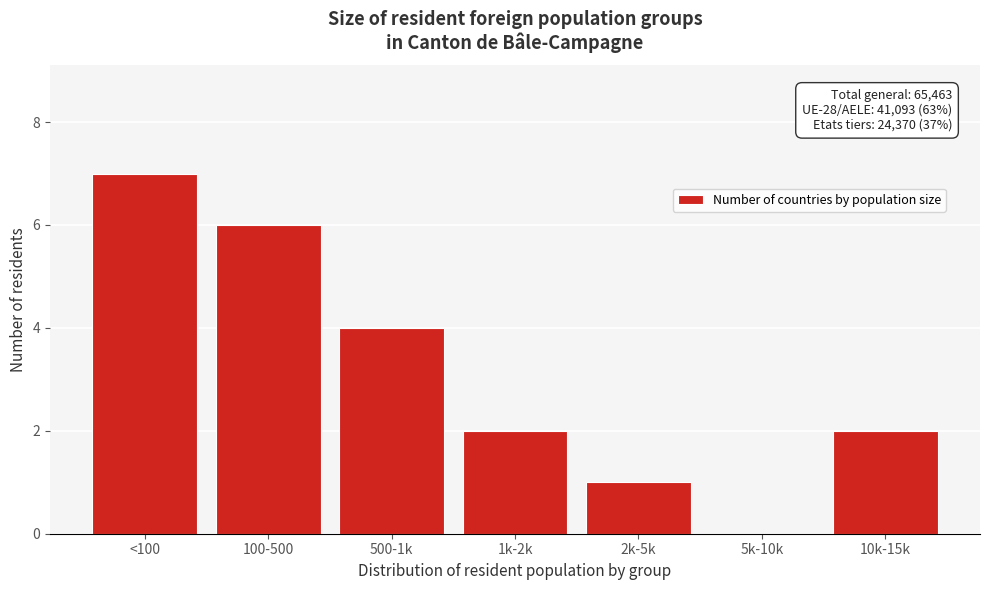

Reading left to right, extract all data points from this chart.

<100=7	100-500=6	500-1k=4	1k-2k=2	2k-5k=1	5k-10k=0	10k-15k=2